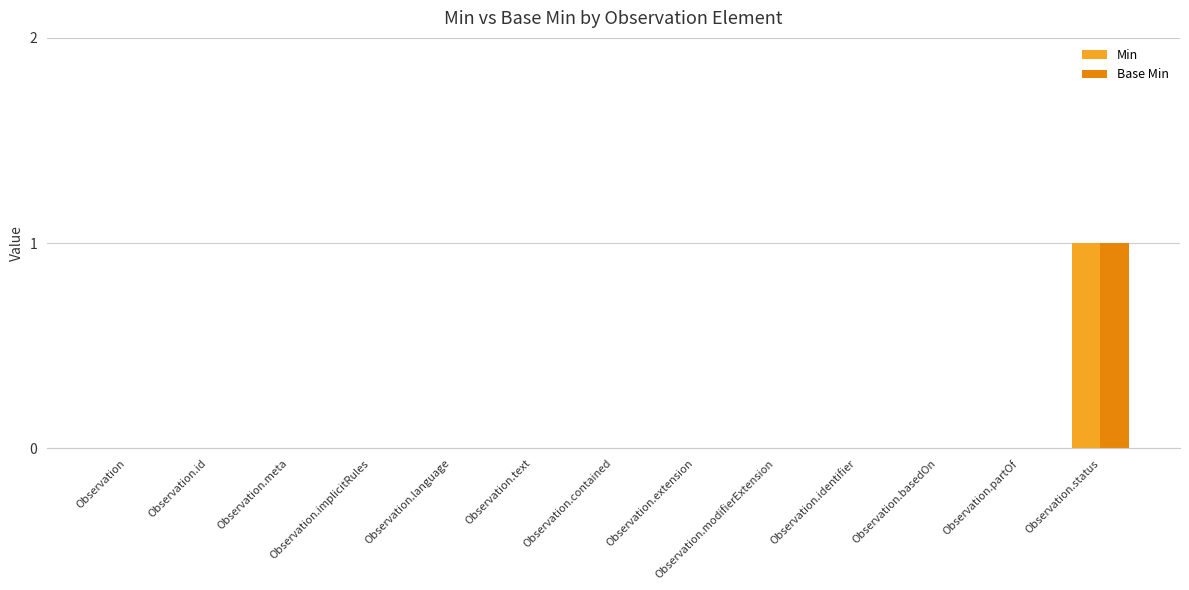

How many groups of bars are there?

13